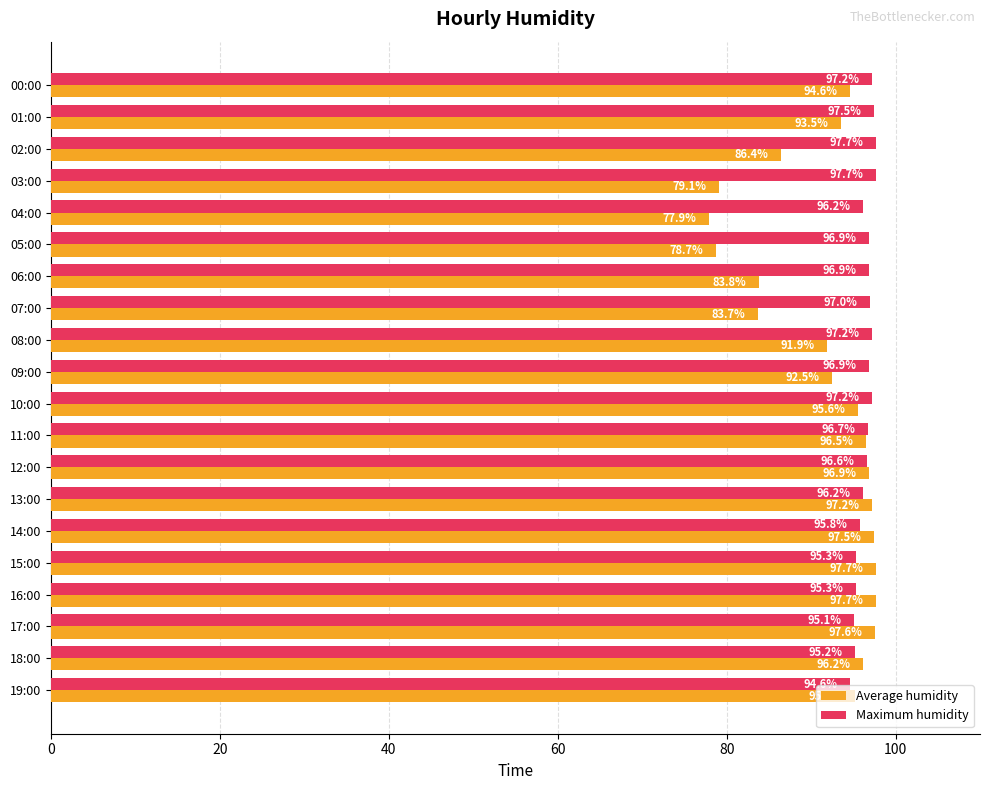

What is the total value across all series at 04:00?

174.1